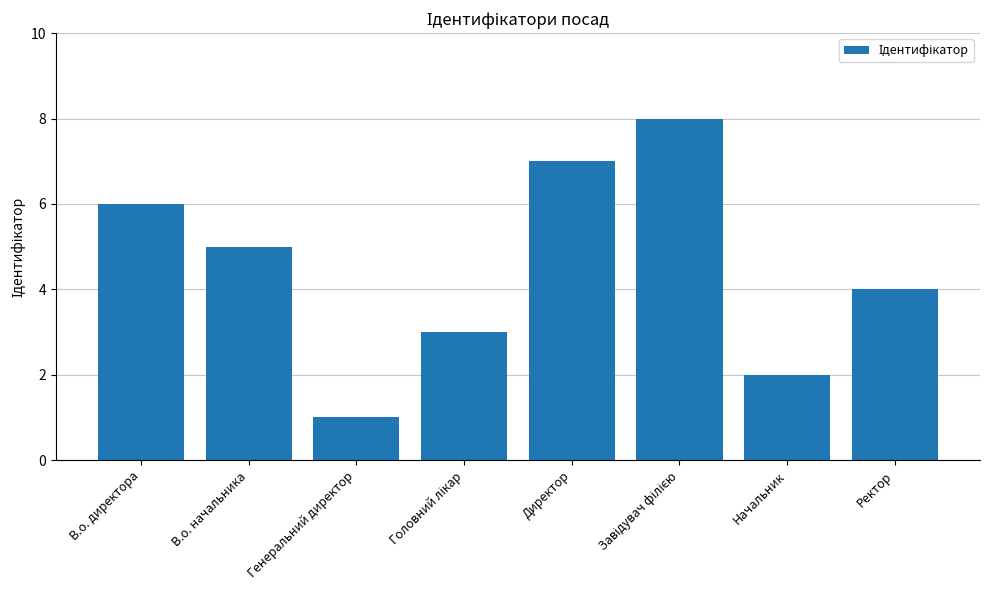

What is the difference between the second highest and second lowest values?

5